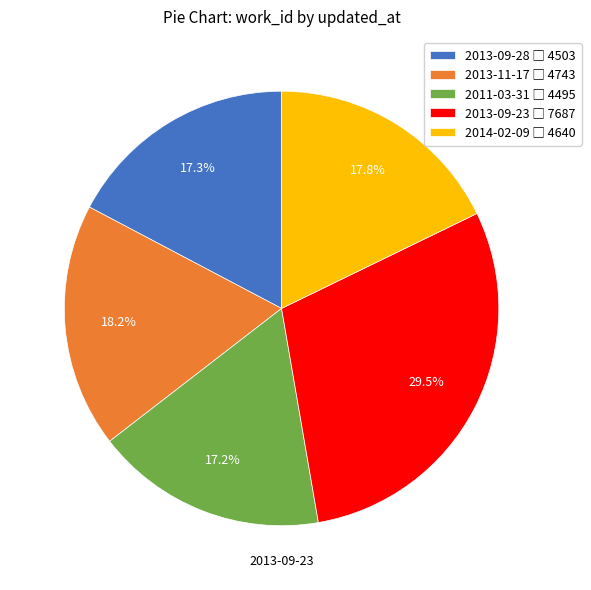

How many slices are in this pie chart?

5